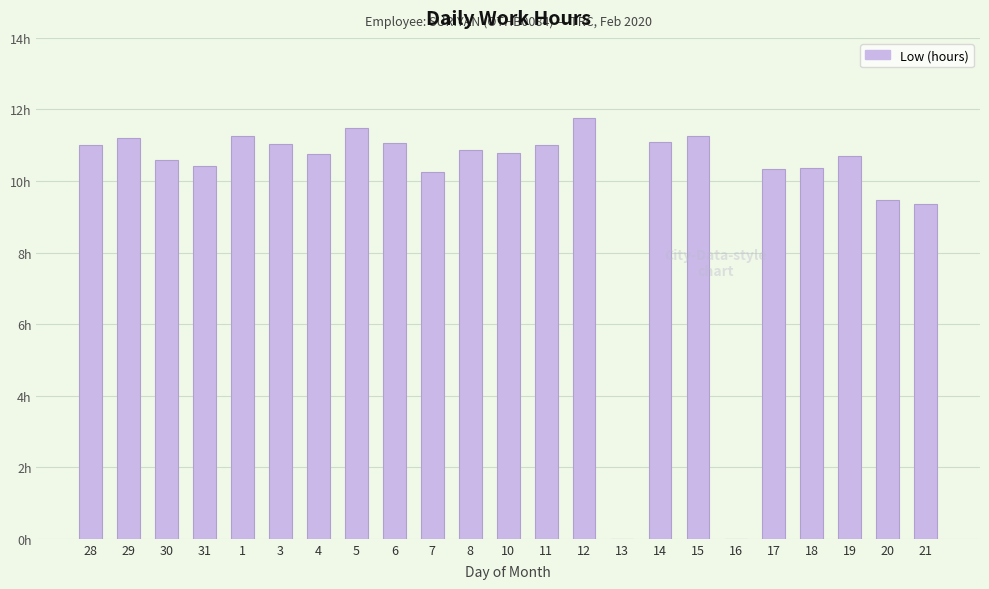

Are the bars horizontal?

No